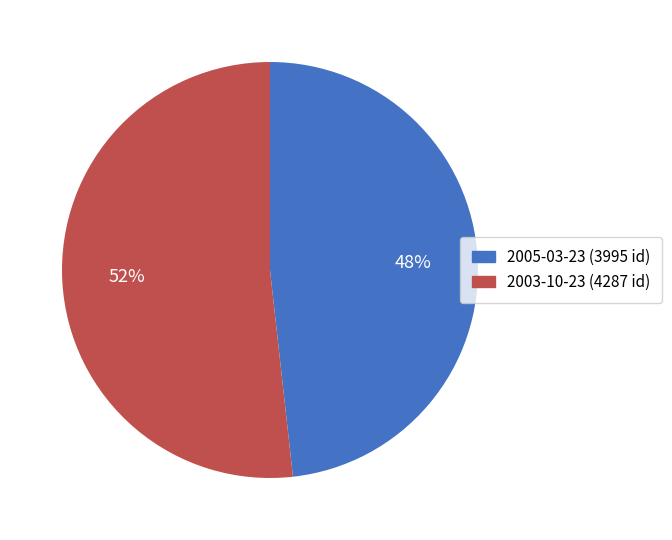

Is there any slice that represents more than half of the pie?

Yes